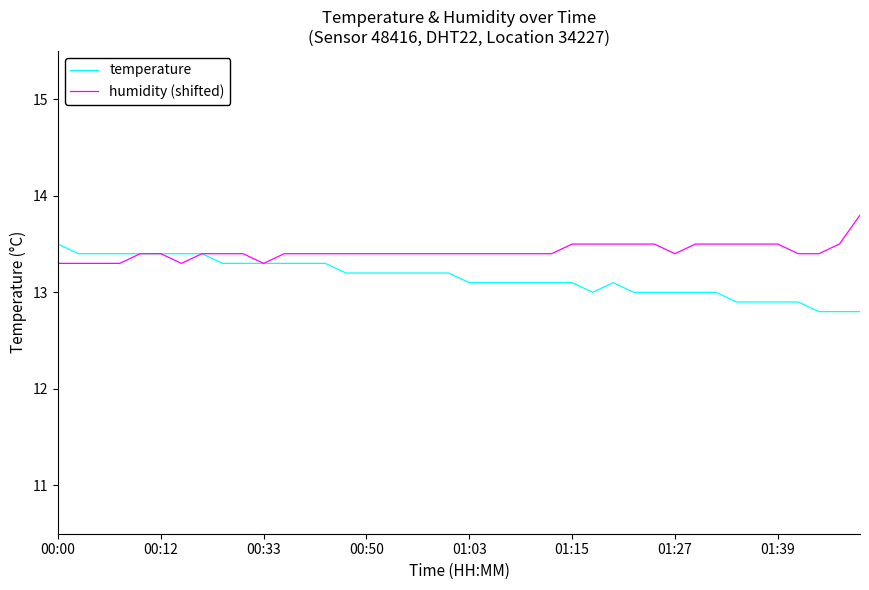

List the series in order of their peak value, highest first.

humidity (shifted), temperature